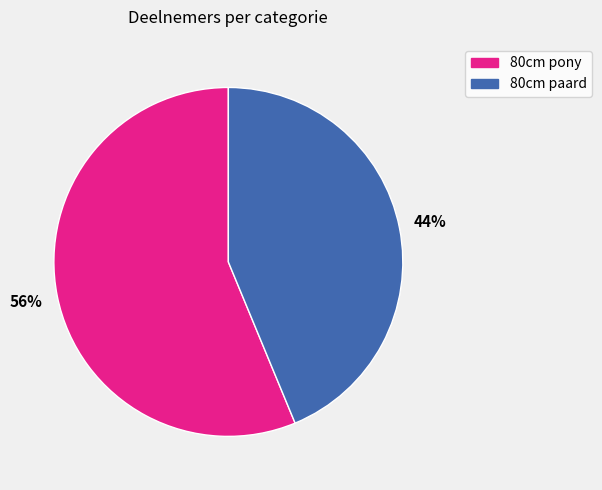

Which has a higher value, 80cm paard or 80cm pony?

80cm pony